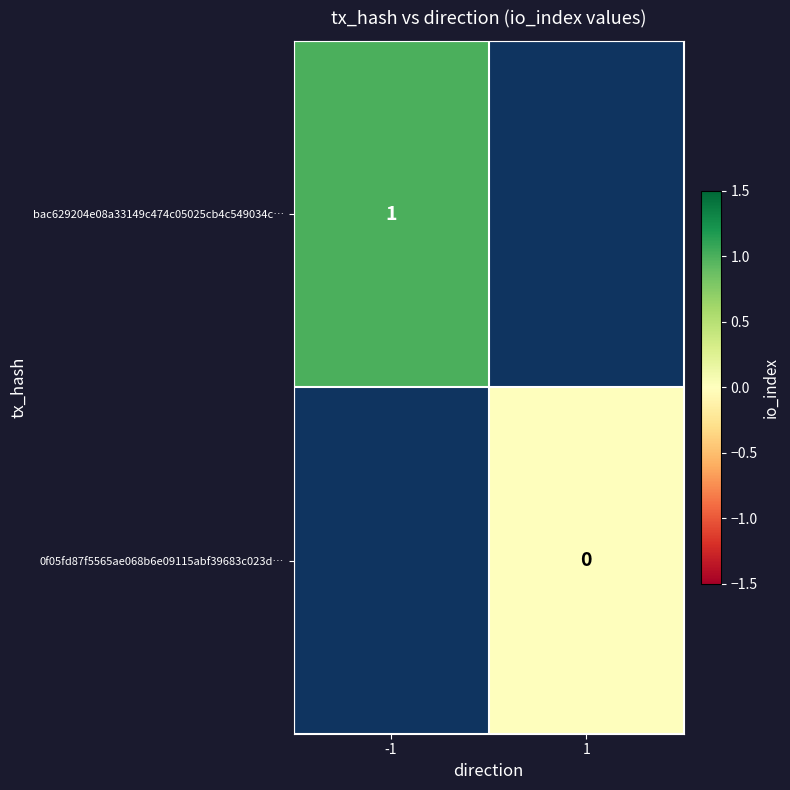

Is it true that bac629204e08a33149c474c05025cb4c549034c… equals 1 at -1?

True